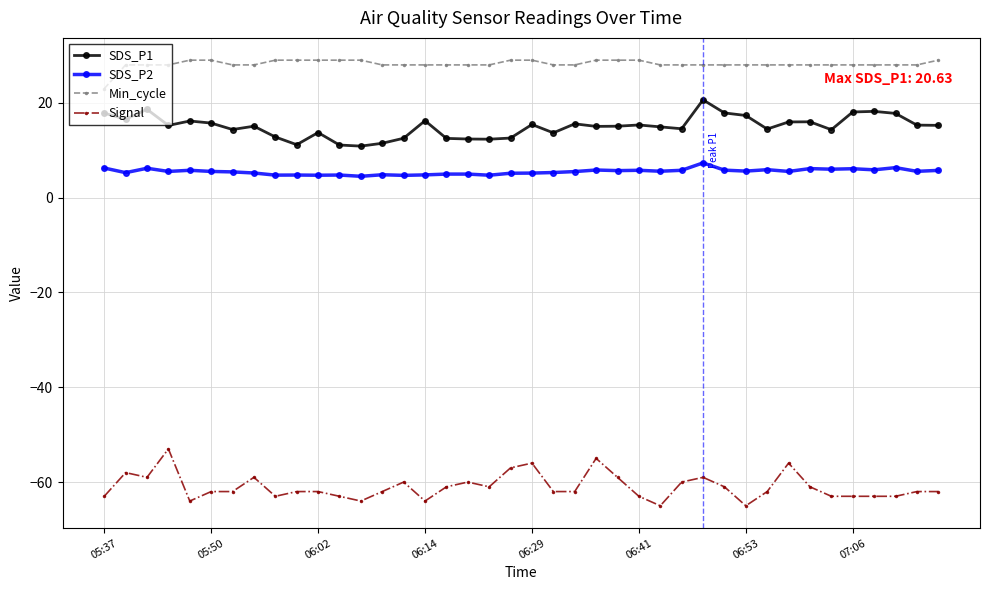

How many categories are shown in the chart?

40